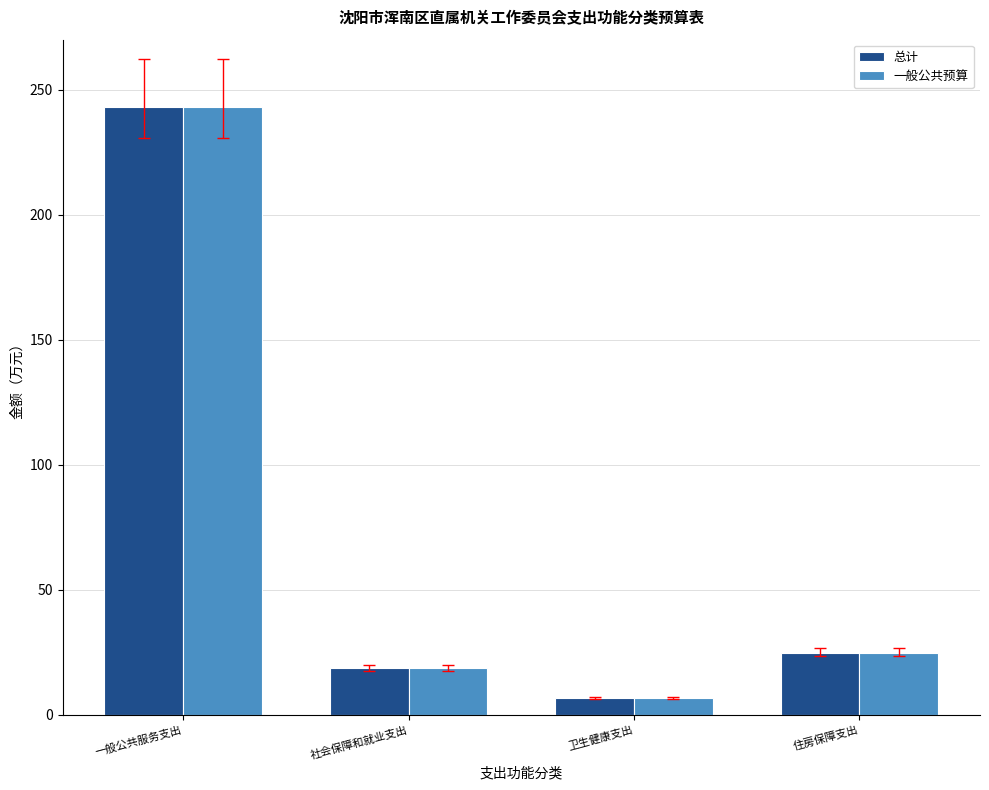

The 一般公共预算 series shows 6.5 at 卫生健康支出. True or false?

True